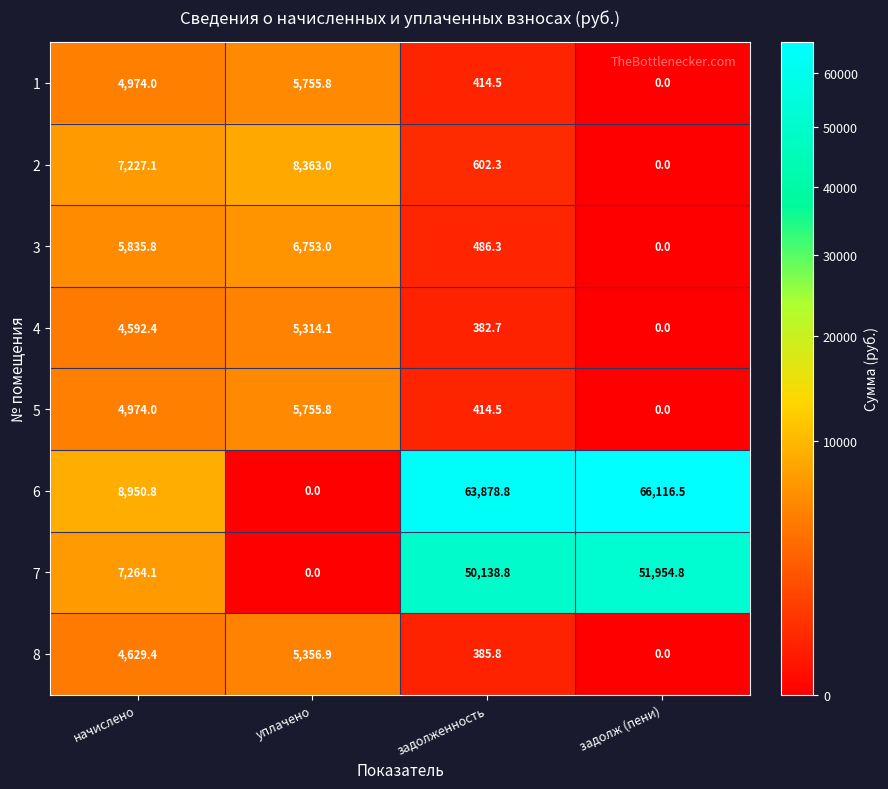

What is the sum of all 1 values?

11144.3